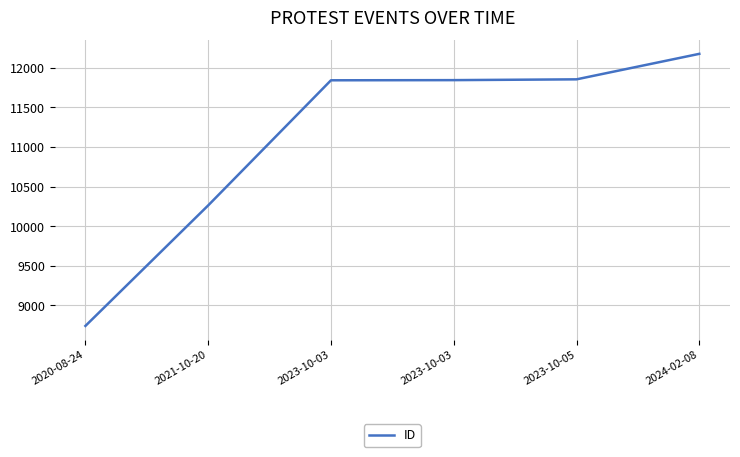

How many values are below 11844?

3